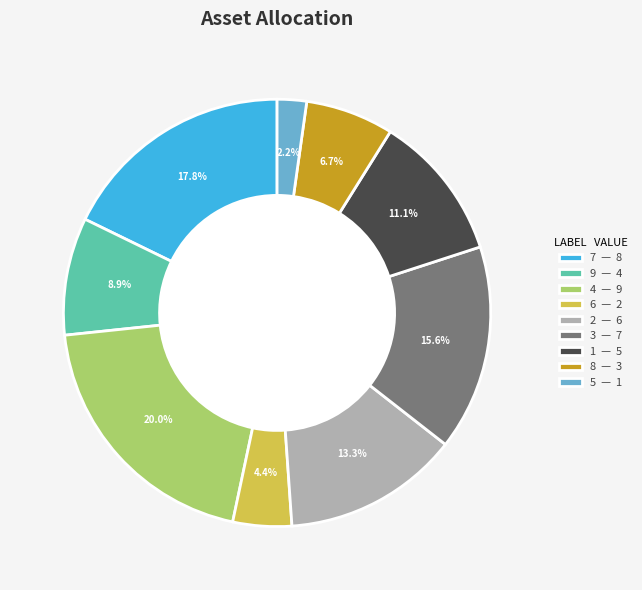

Is there a majority slice in this chart?

No